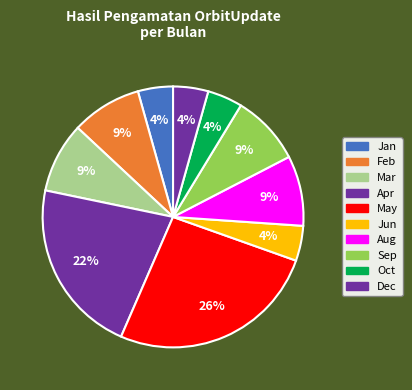

How many slices are in this pie chart?

10